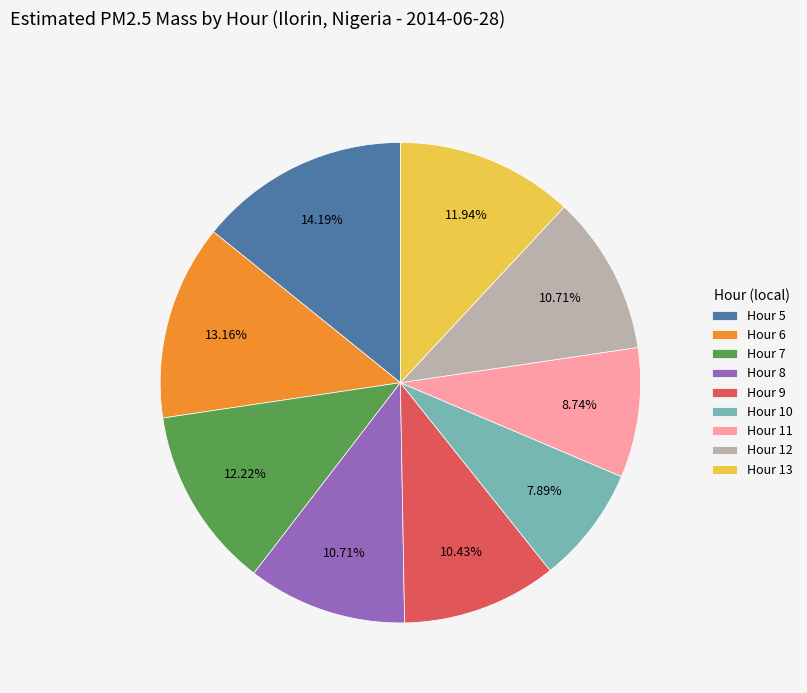

What is the ratio of the value at Hour 11 to the value at Hour 5?

0.6